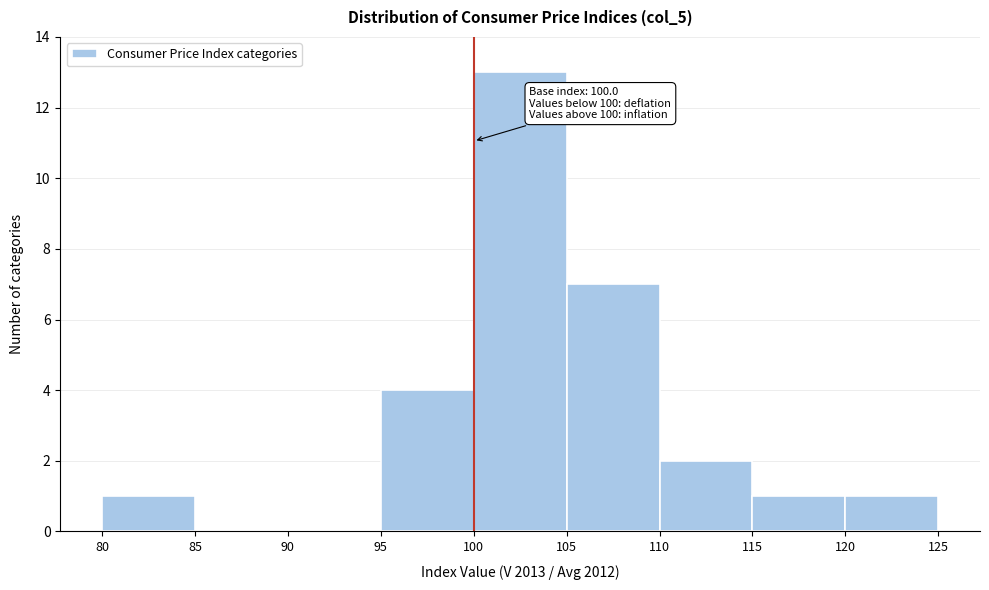

Which range on the x-axis has the tallest bar?

100 to 105